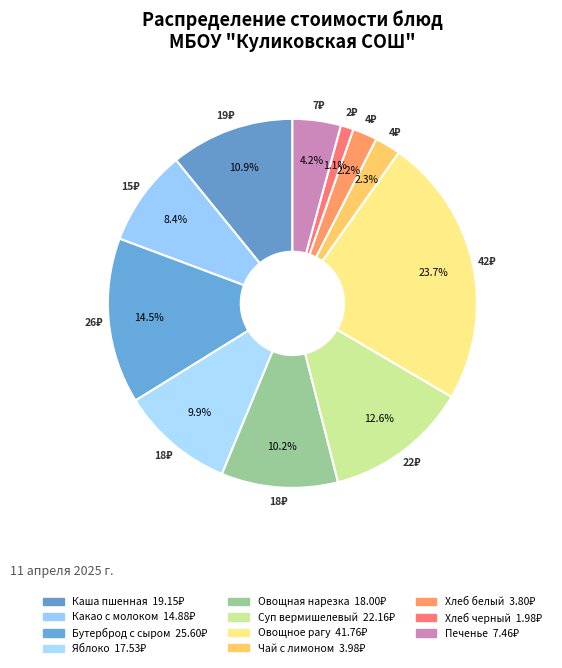

To the nearest percent, what is the average slice percentage?

9%